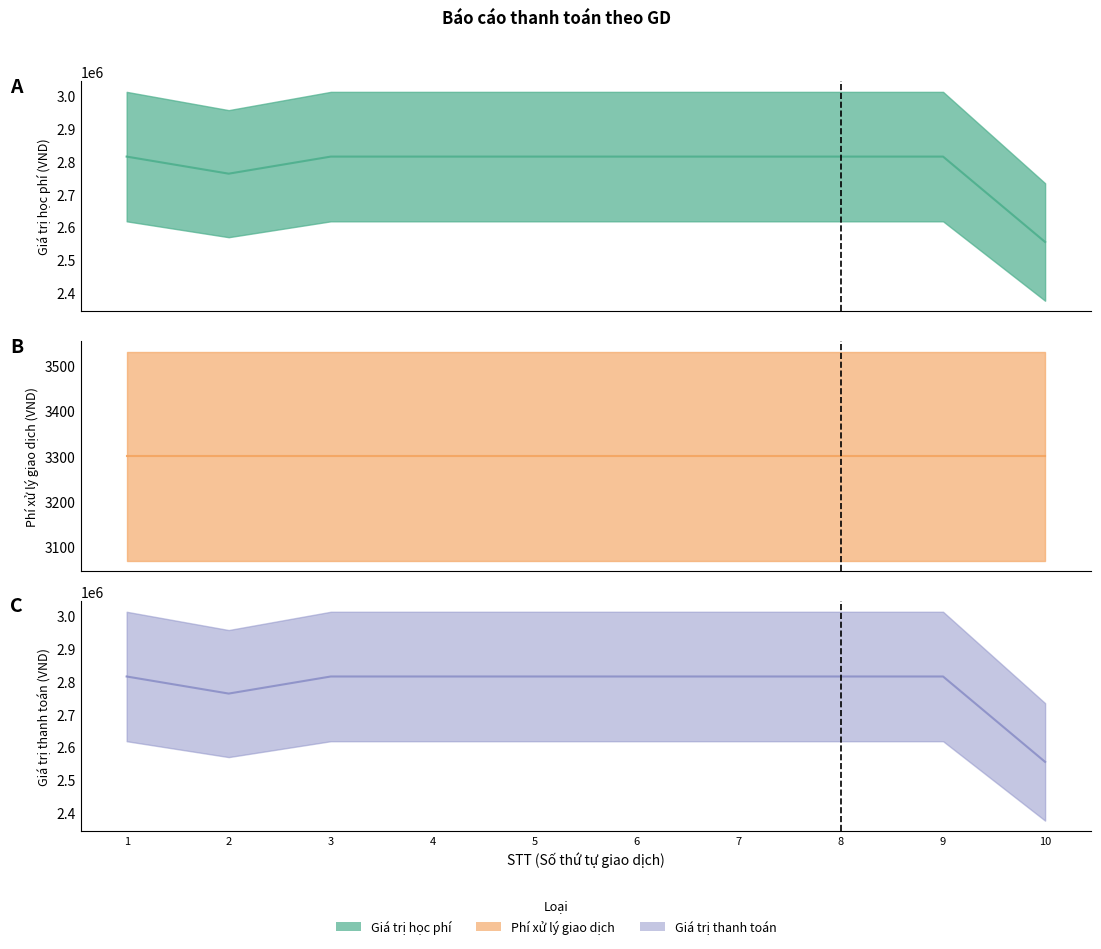

Is it true that Giá trị thanh toán equals 3908560 at 7?

False